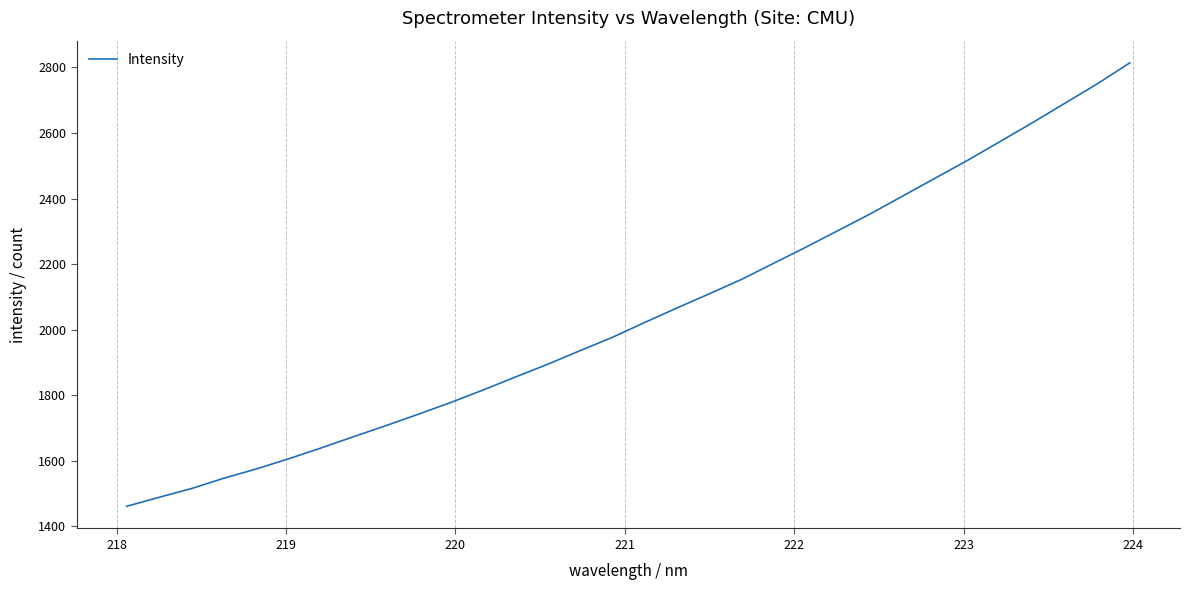

What is the minimum value shown in the chart?

1460.5